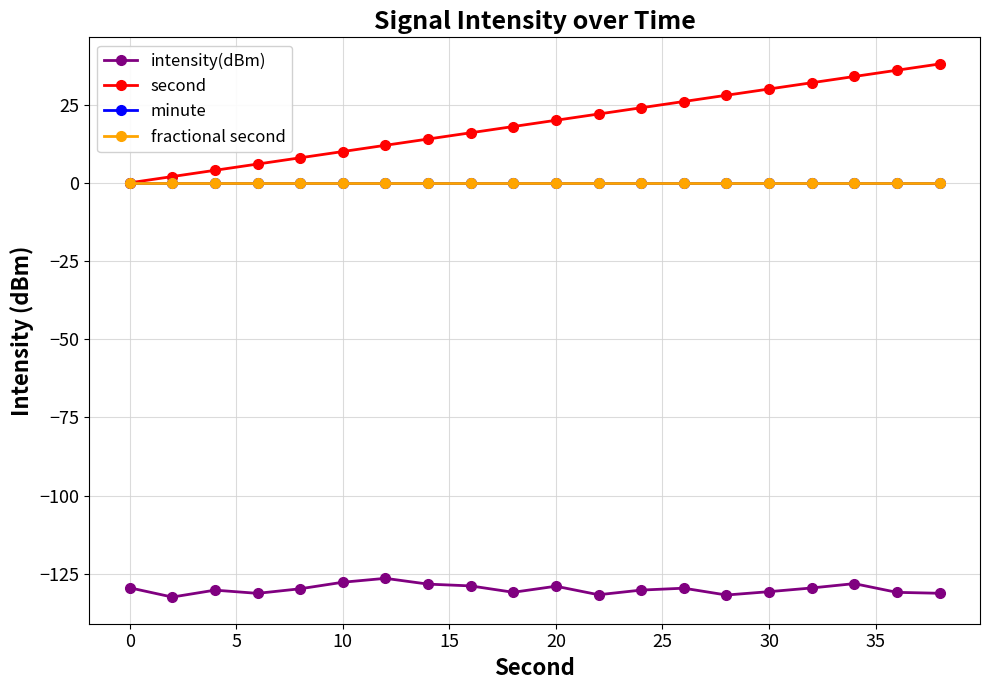

In intensity(dBm), how many points are lower than both neighbors (excluding endpoints)?

5